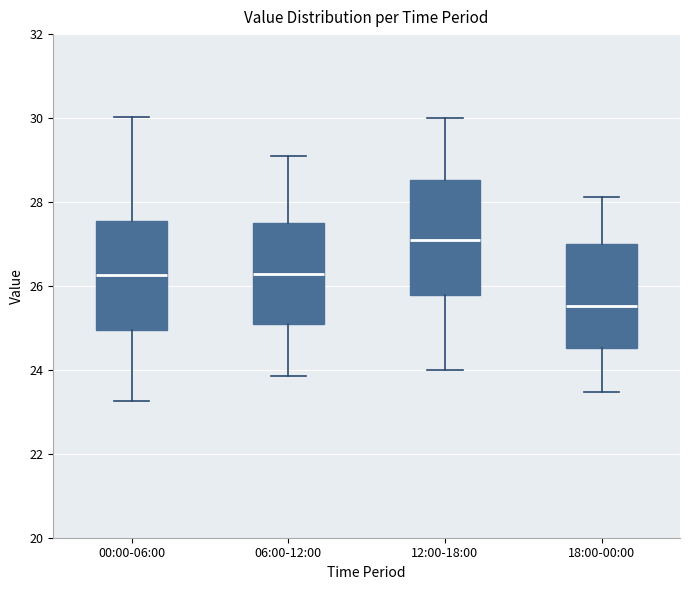

Reading left to right, read every box against the y-axis: the position of its median line, the range the box covers, and the ends of its whiskers. The values are not printed on the chart, so give them approximately, as read against the axis.

00:00-06:00: median 26.2, box 25.0 to 27.6, whiskers 23.2 to 30.0
06:00-12:00: median 26.2, box 25.0 to 27.6, whiskers 23.8 to 29.2
12:00-18:00: median 27.2, box 25.8 to 28.6, whiskers 24.0 to 30.0
18:00-00:00: median 25.6, box 24.6 to 27.0, whiskers 23.4 to 28.2